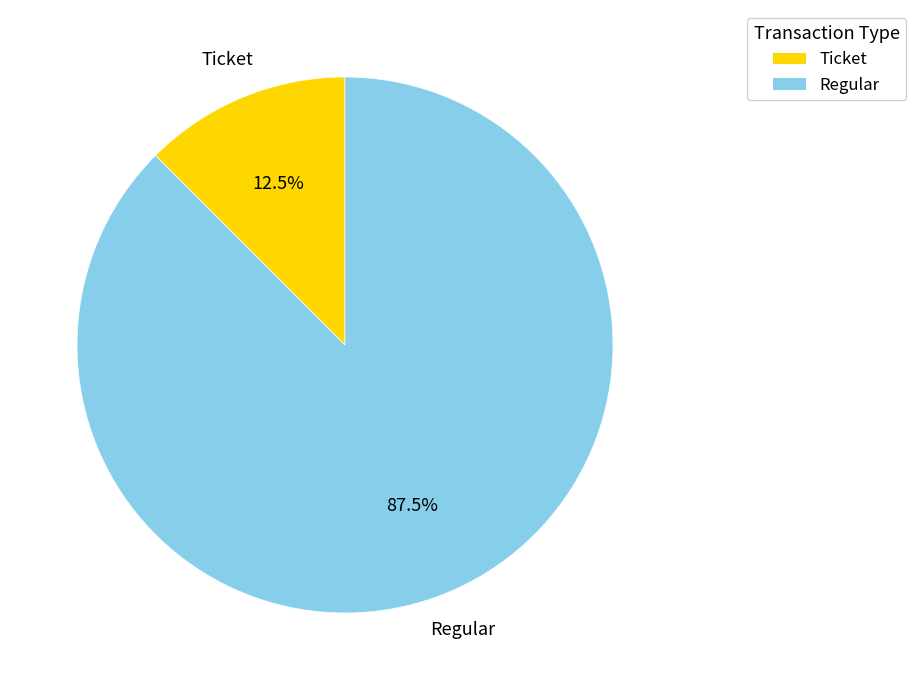

What portion of the pie excludes Ticket?

87.5%